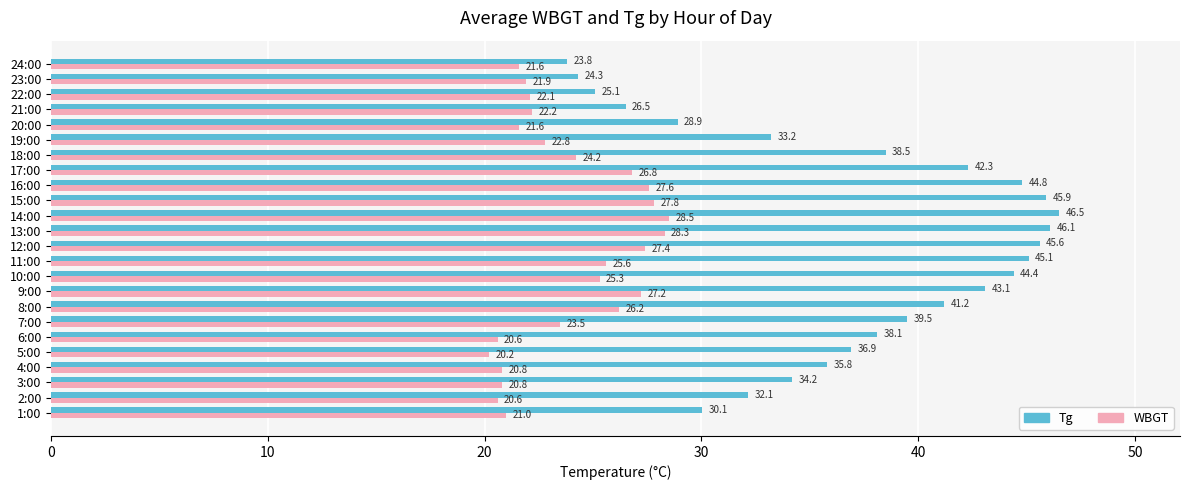

At which category is the sum across all series the highest?

14:00